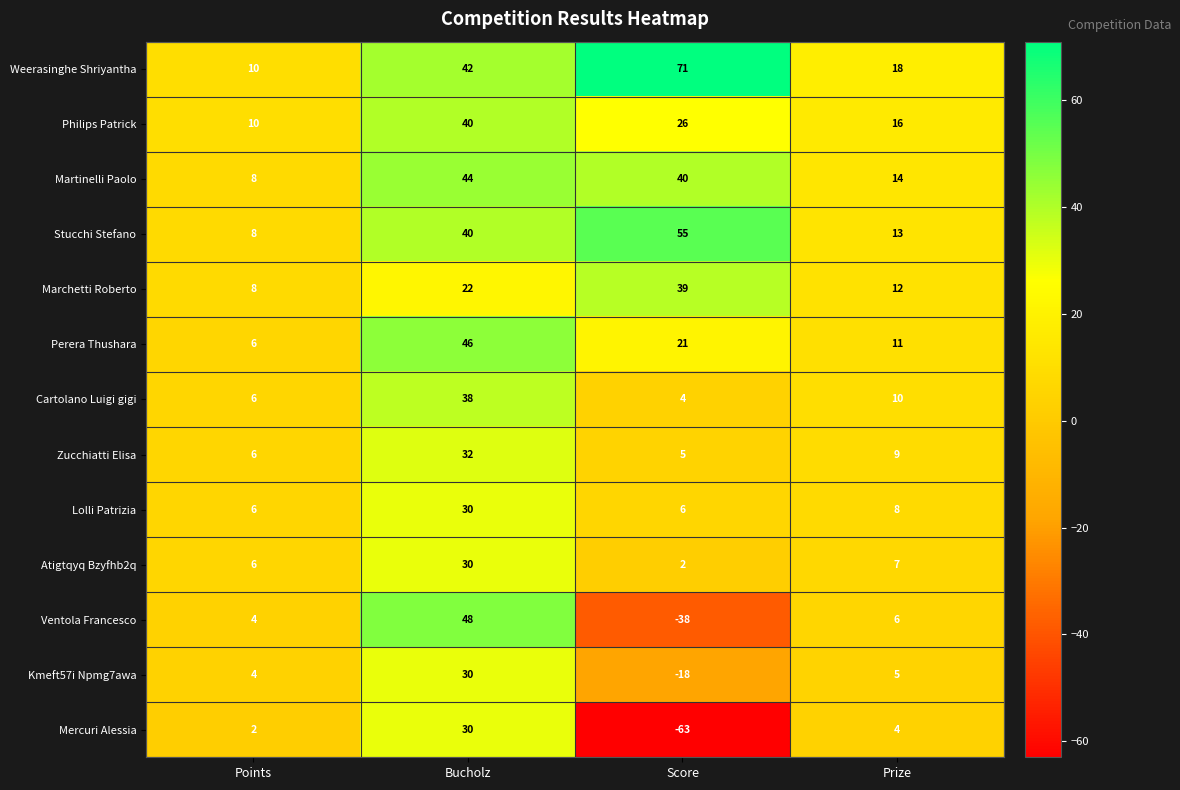

At which category is the sum across all series the highest?

Bucholz